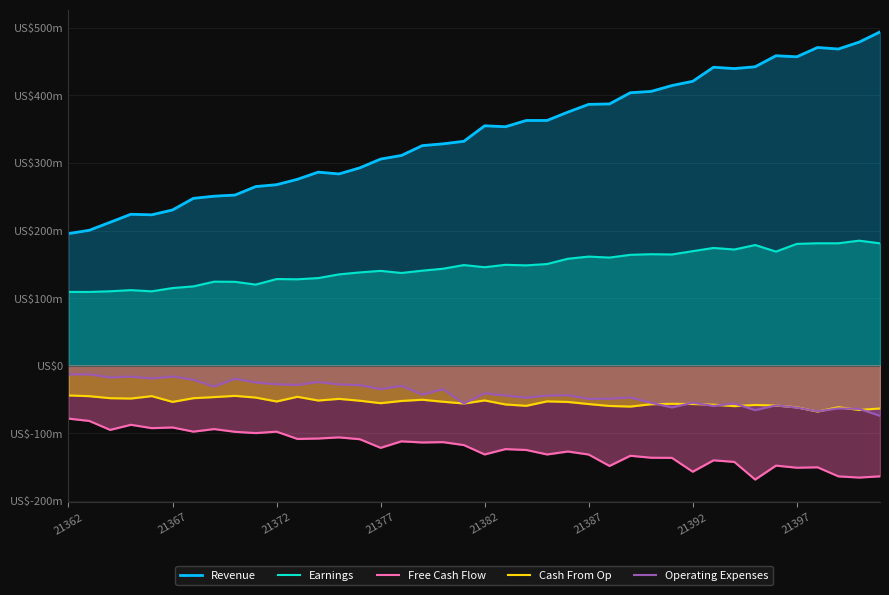

What is the sum of the Free Cash Flow values at 38 and 12?

-273.2